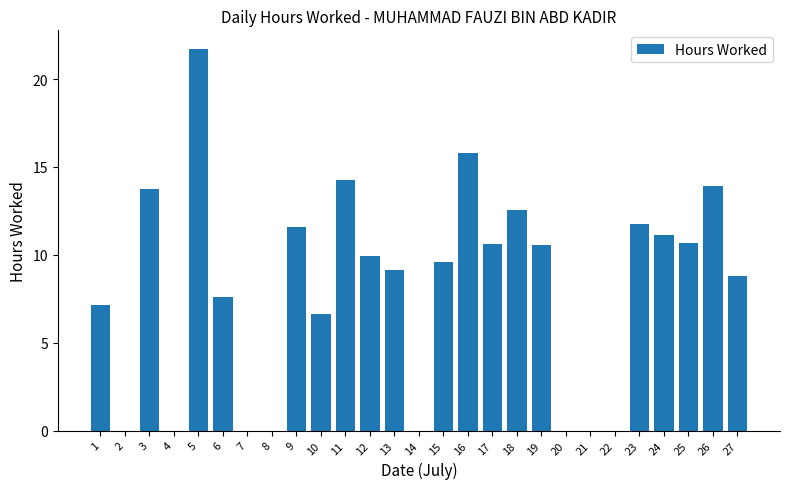

At which label does the data first exceed 9?

3